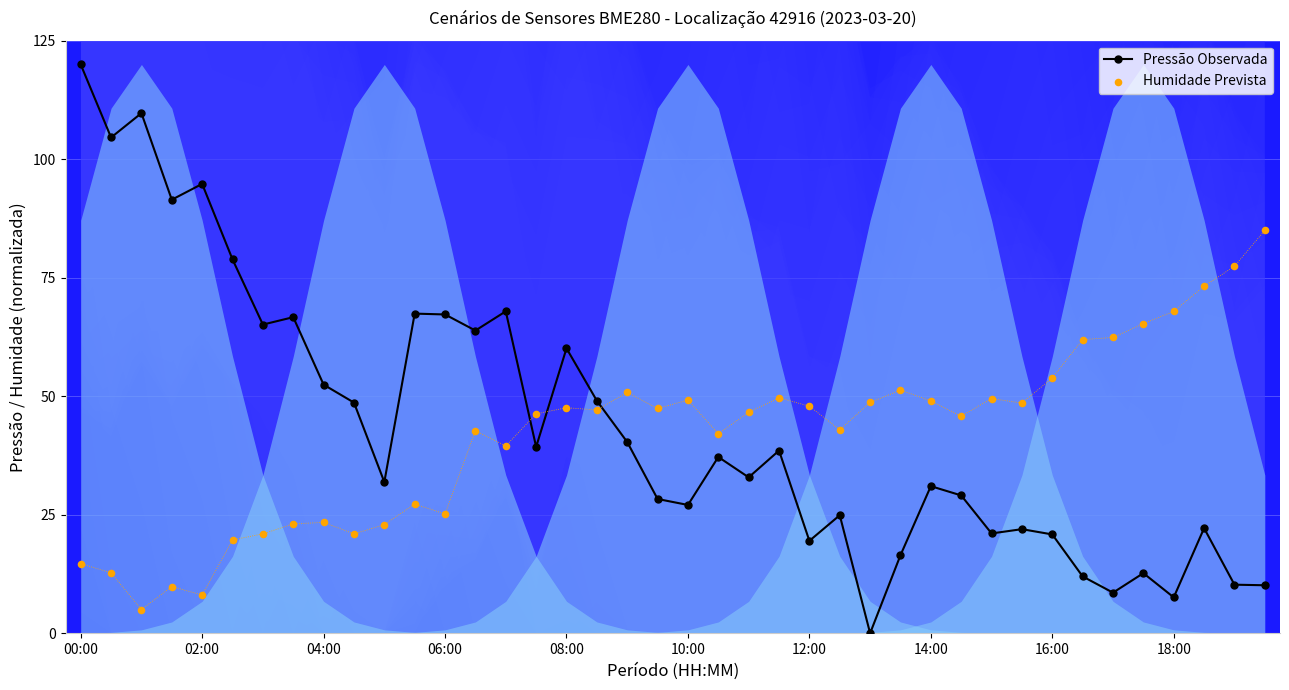

Which series reaches the minimum Y coordinate?

Pressão Observada